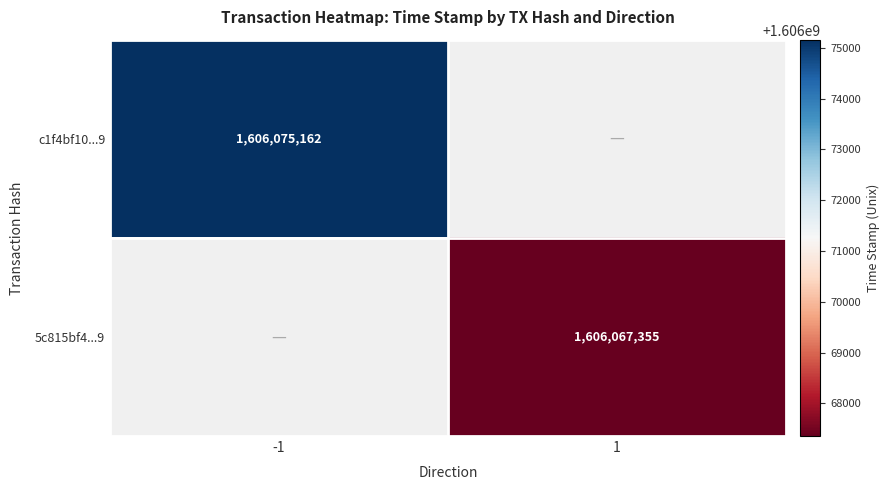

Between -1 and 1, which is larger?

-1